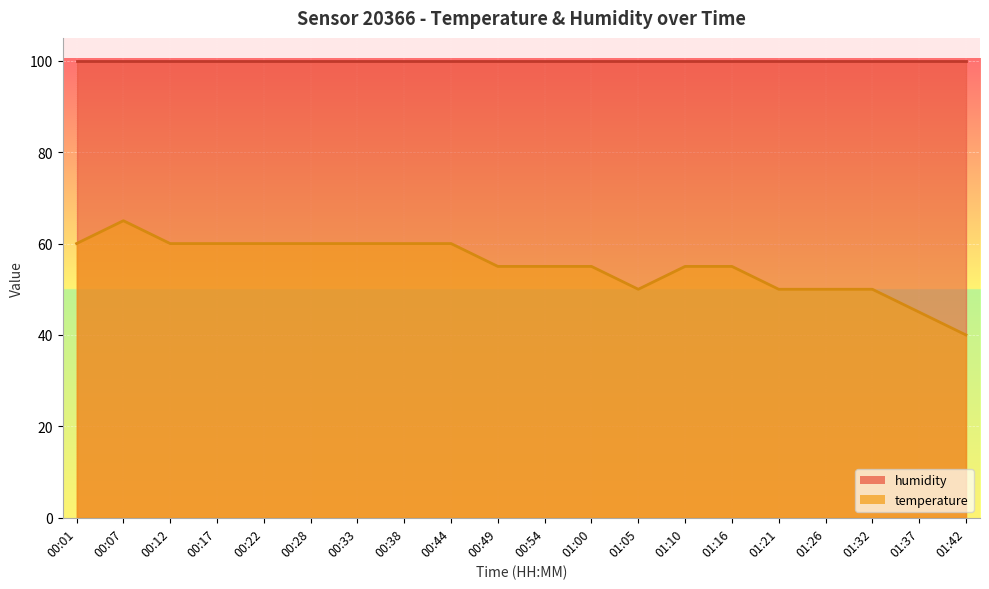

Count the number of categories in the chart.

20